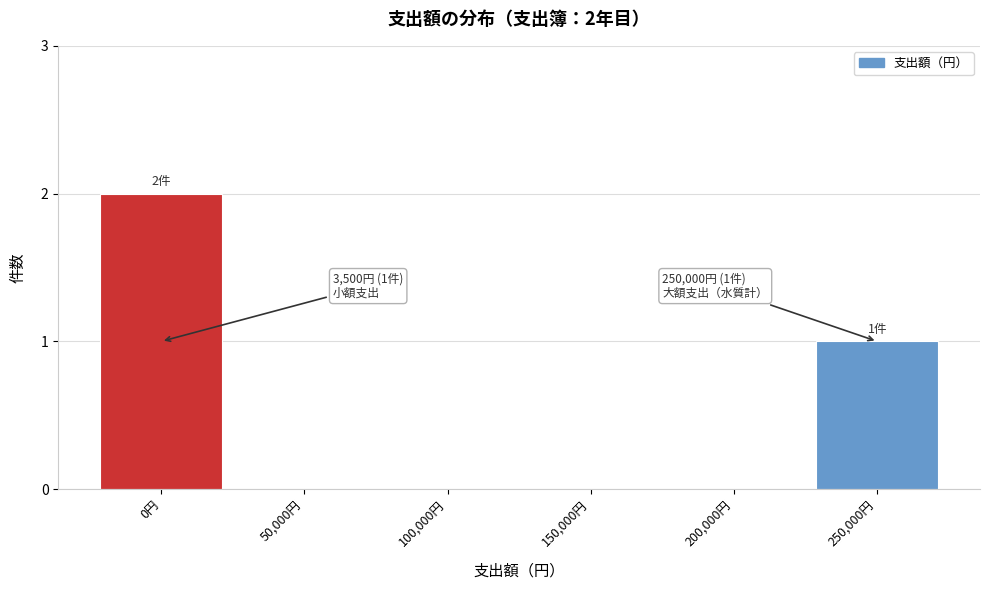

Reading left to right, transcribe all the data shown in this chart.

0円=2	50,000円=0	100,000円=0	150,000円=0	200,000円=0	250,000円=1